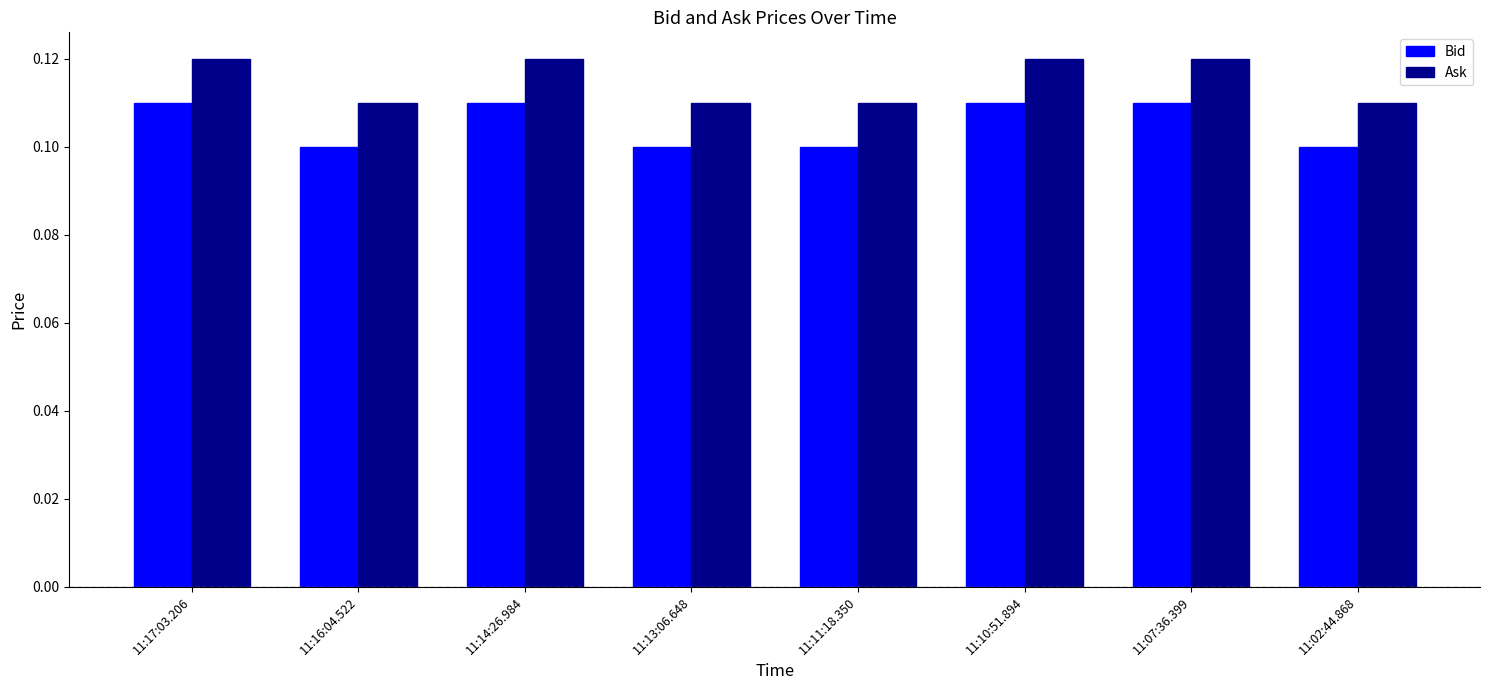

True or false: Ask has a value of 0.1 at 11:02:44.868.

True